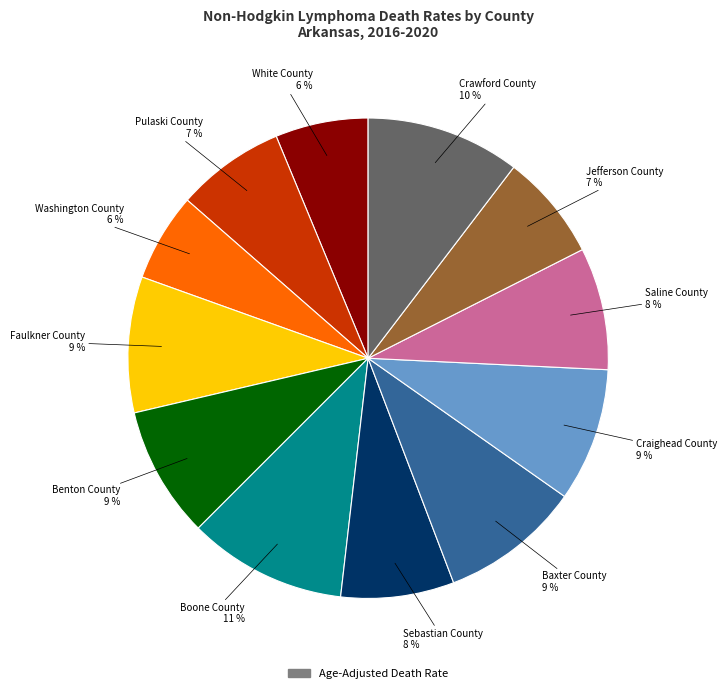

To the nearest percent, what is the difference between the largest and smallest slice percentages?

5%